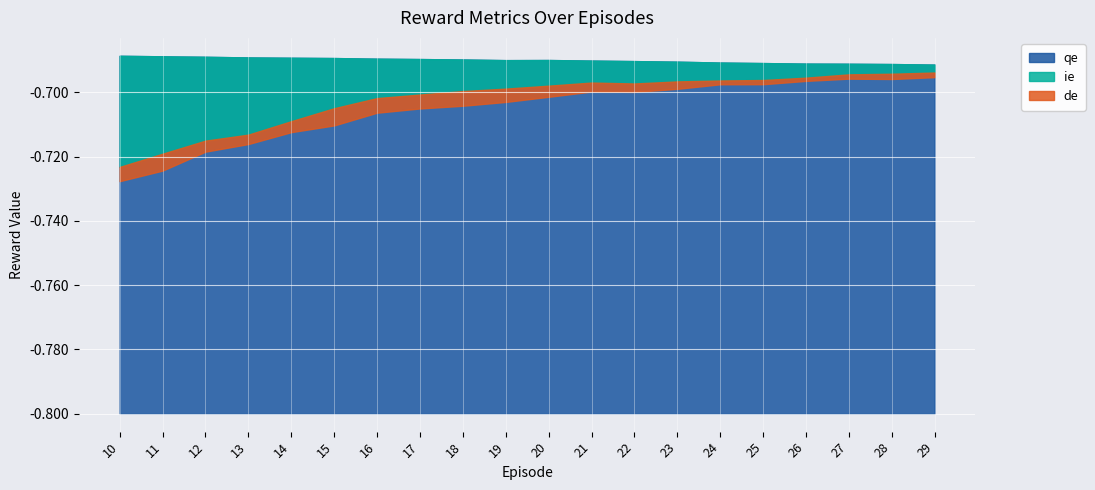

What are all the series names shown in the legend?

qe, ie, de